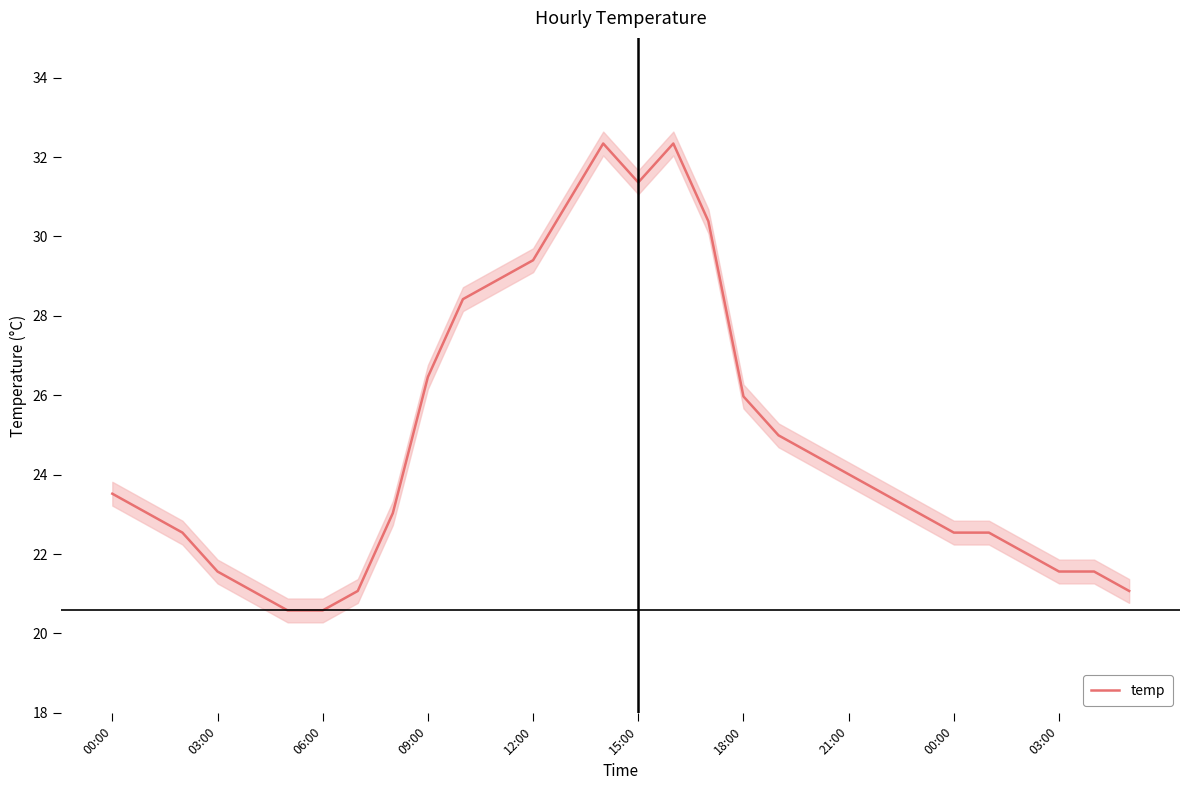

What is the difference between the second highest and minimum values?

11.8